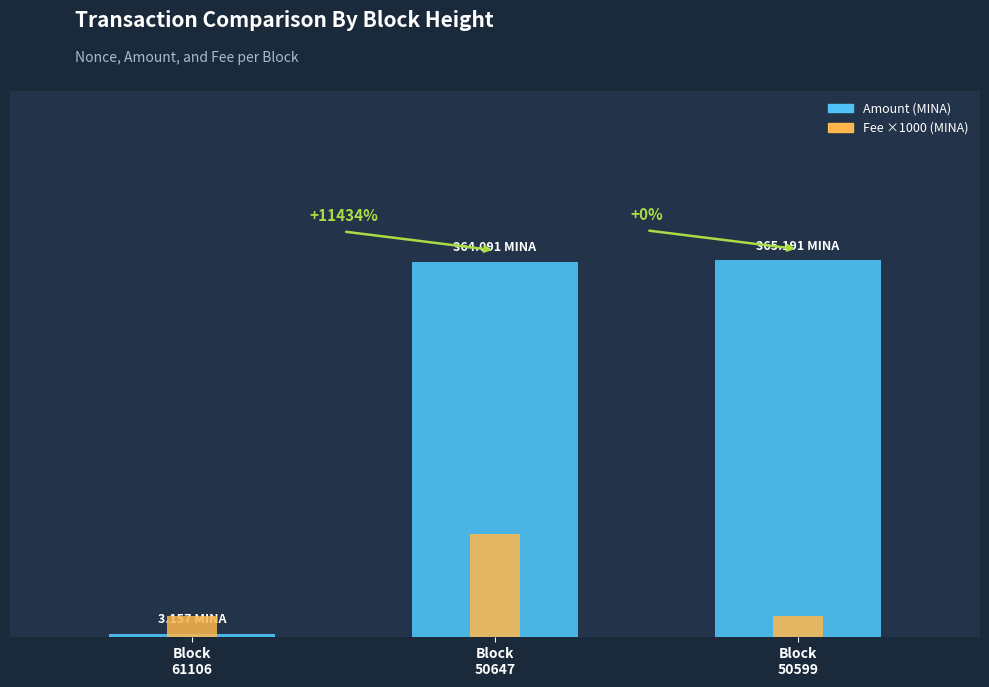

What is the maximum value shown in the chart?

365.2